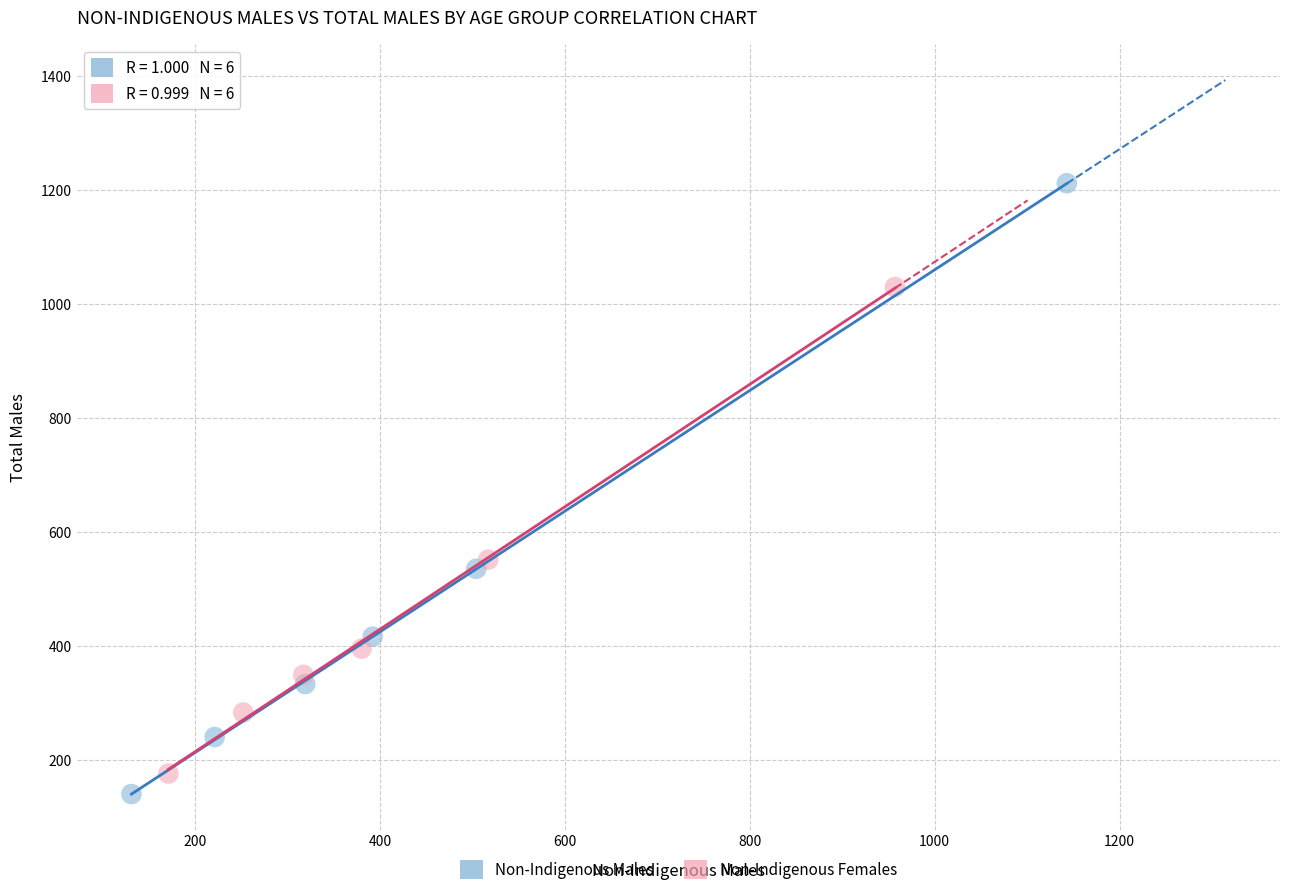

Which series has the widest spread of Y values?

Non-Indigenous Males